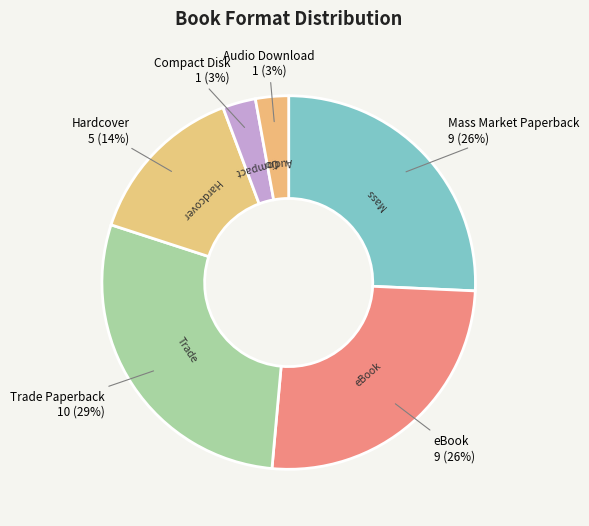

How many segments does this pie chart have?

6